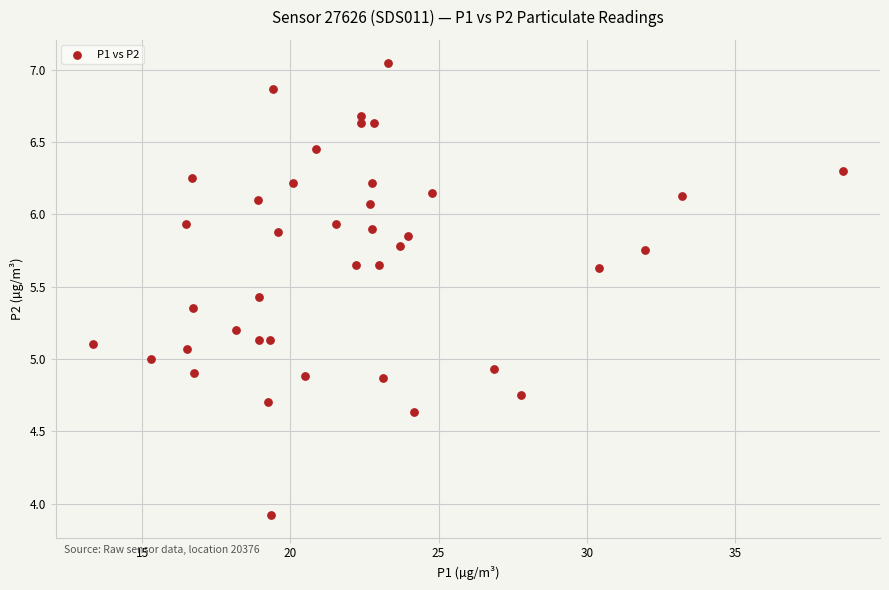

What is the range of Y values (max minus min)?

3.1